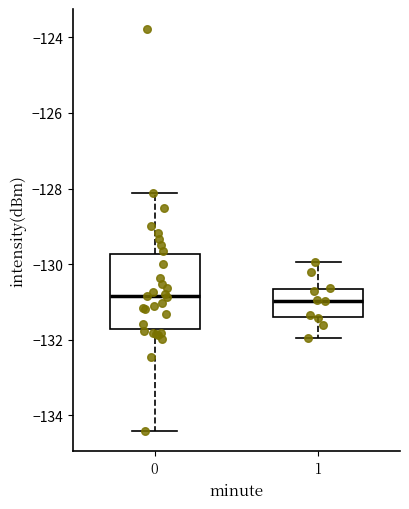

Which box is the tallest, from its lower edge to its upper edge?

0